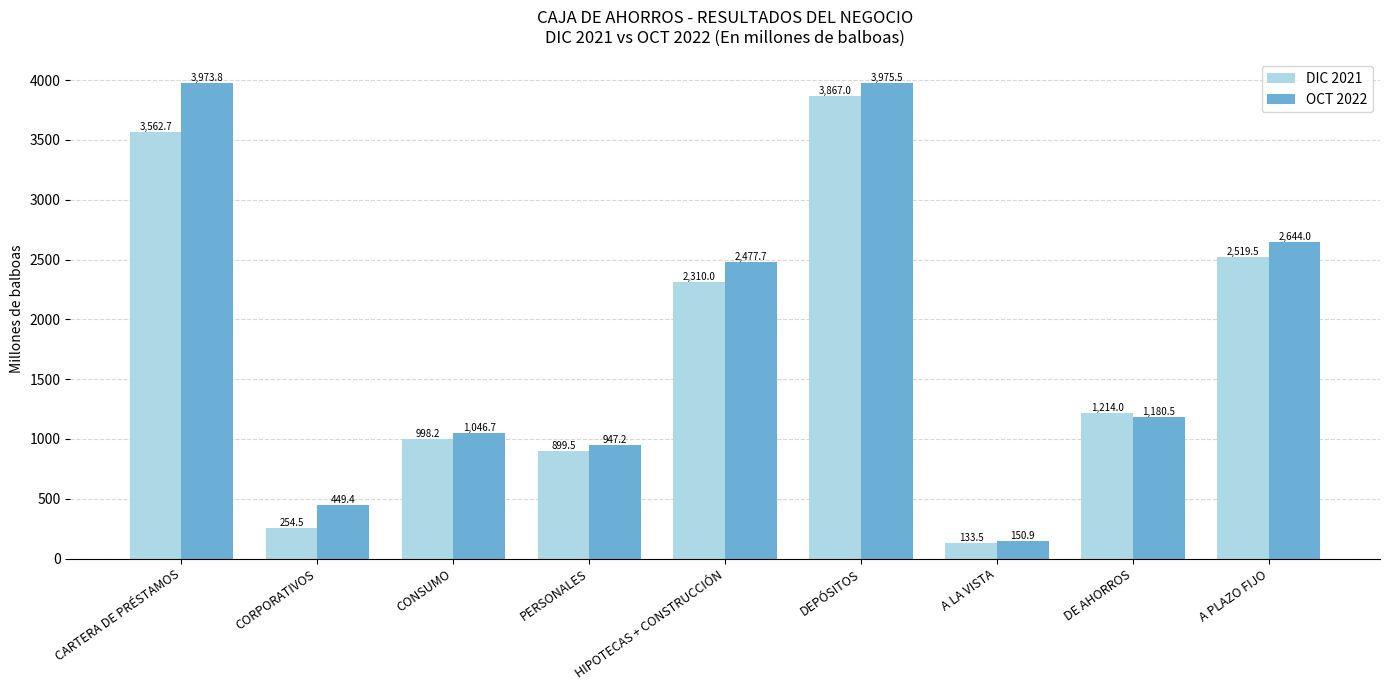

What value does the DIC 2021 series have at A LA VISTA?

133.5